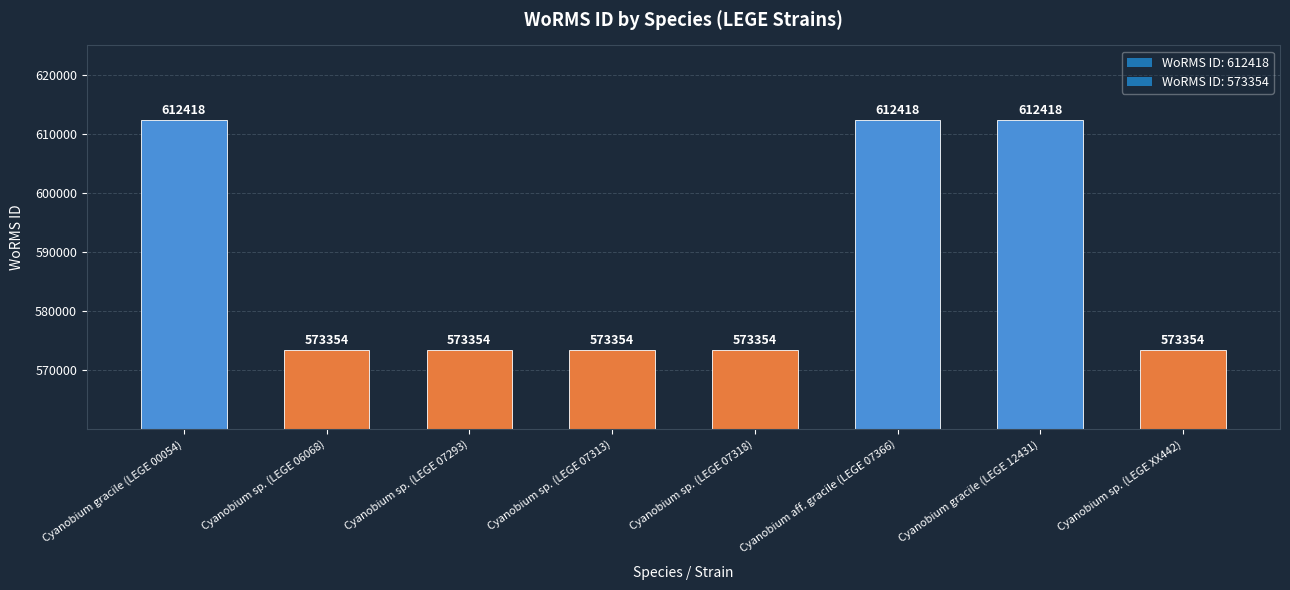

The chart shows a value of 612418 at Cyanobium gracile (LEGE 12431). True or false?

True